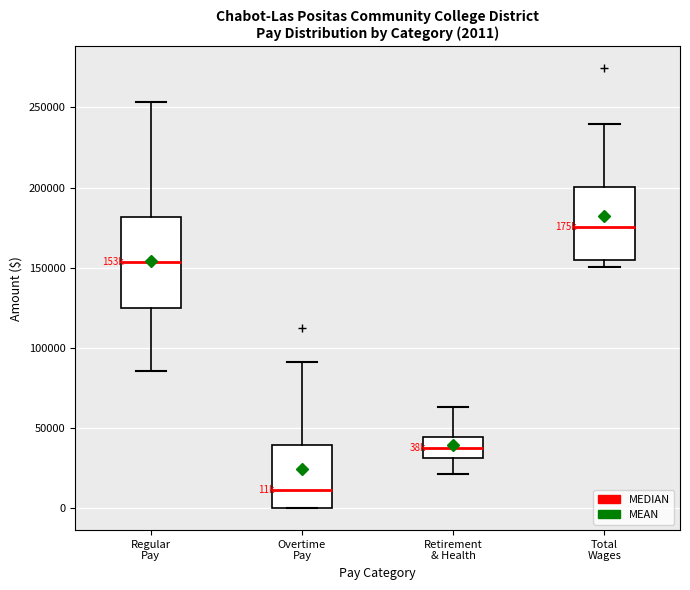

Which box's median line is the highest?

Total Wages